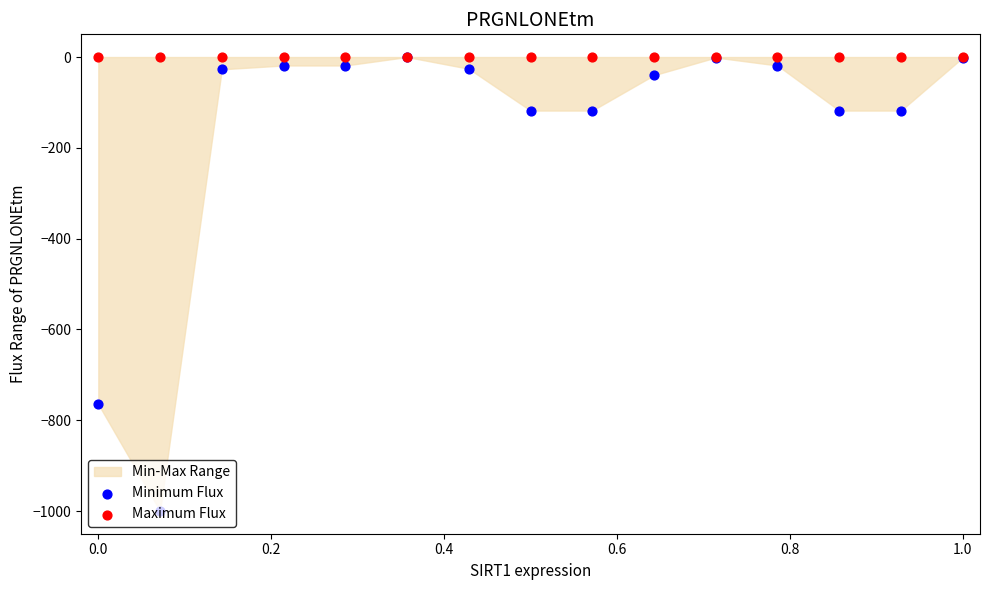

What is the total value across all series at 0.0?

-764.8